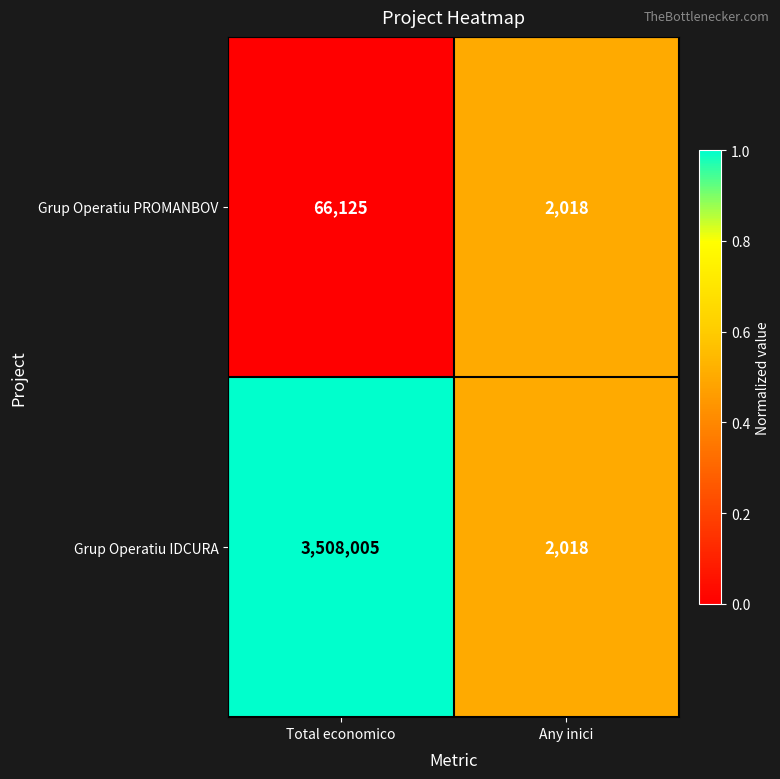

At which label is Grup Operatiu PROMANBOV closest to 34071?

Any inici